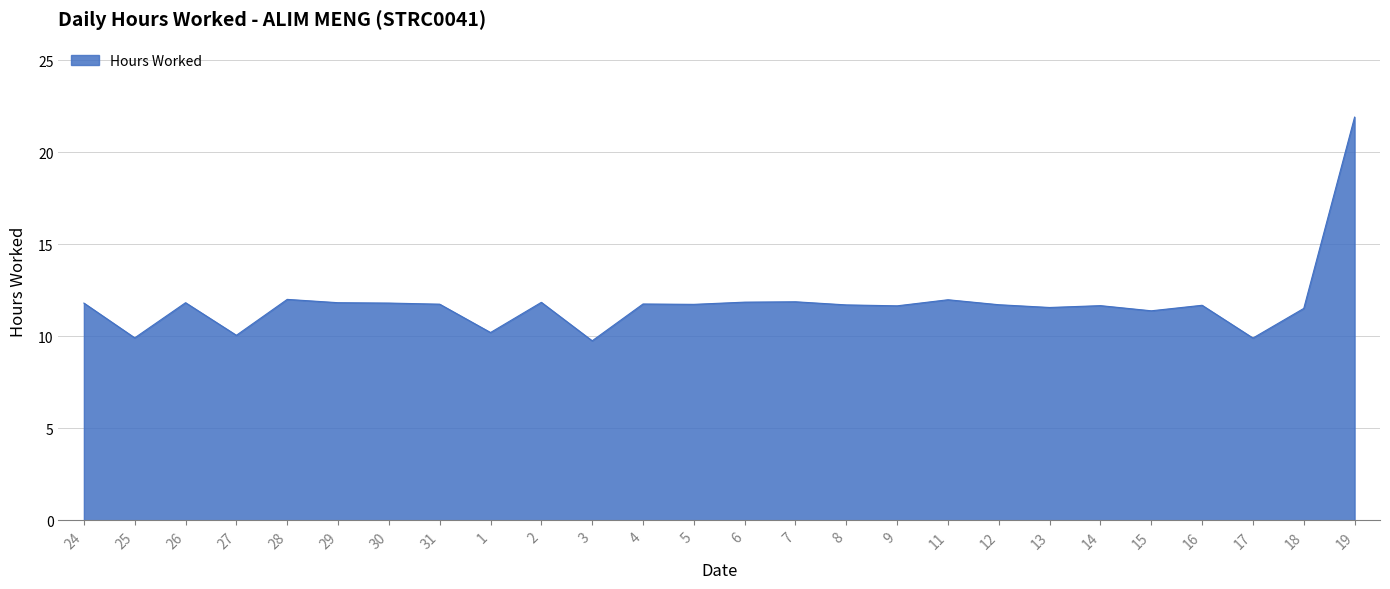

What is the difference between the values at 27 and 6?

1.8